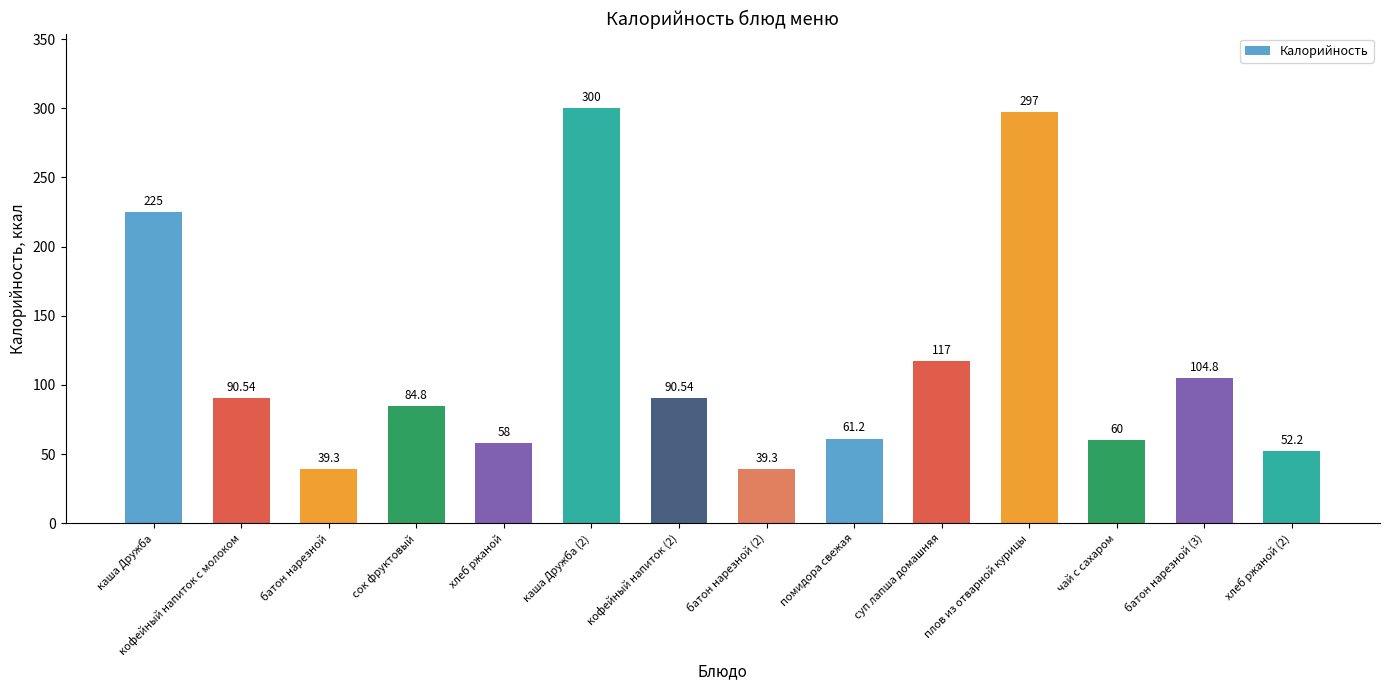

What is the difference between the maximum and second lowest values?

260.7